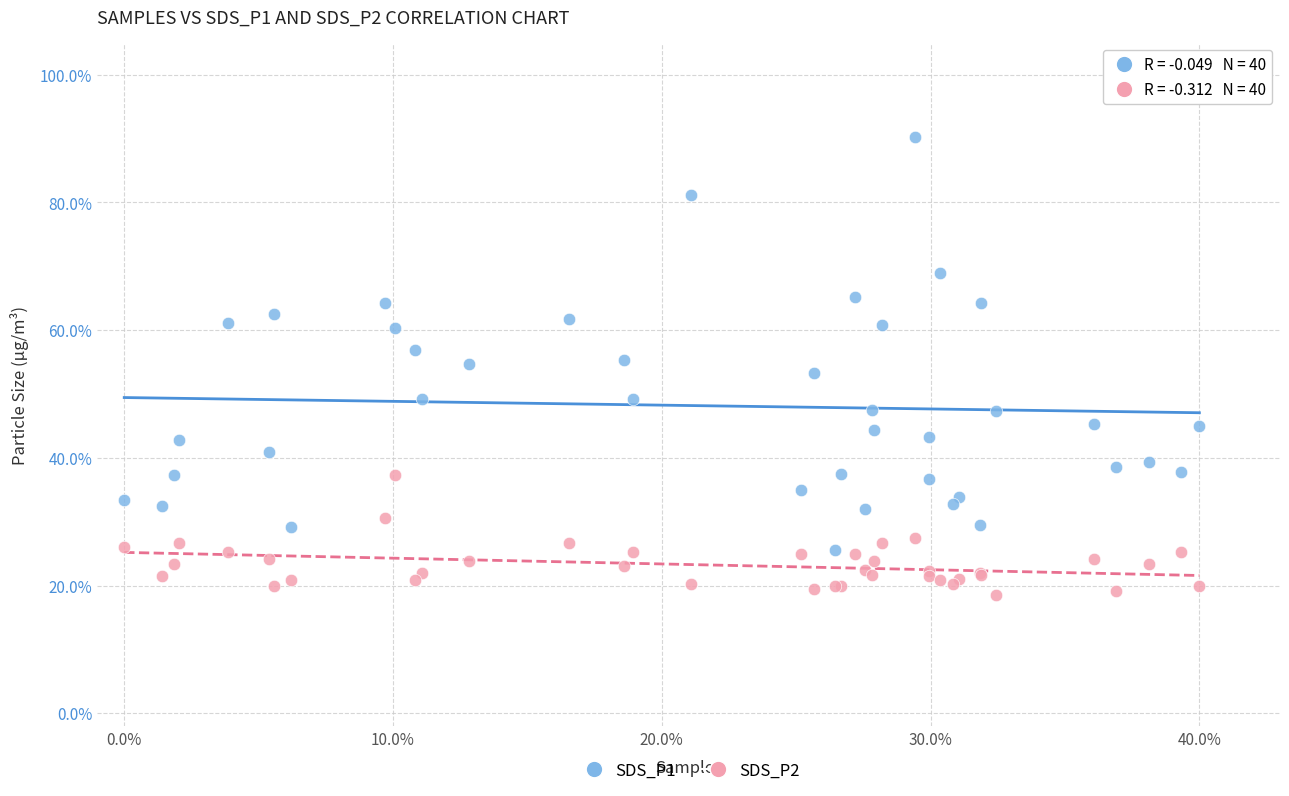

Which series reaches the maximum Y coordinate?

SDS_P1